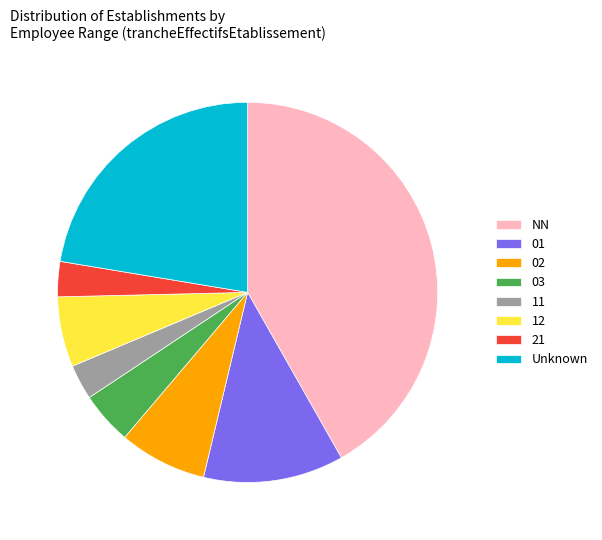

Which slice is the largest?

NN